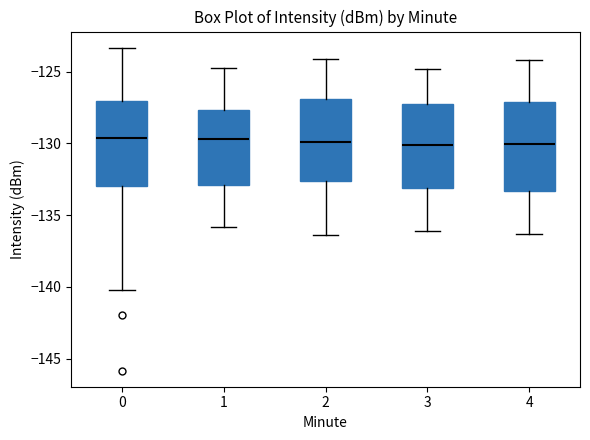

Reading left to right, transcribe this box plot: for each box, give where its median line is, the range the box spans, and where its two whiskers end, as read against the y-axis. The values are not printed on the chart, so give them approximately, as read against the axis.

0: median -129.5, box -133.0 to -127.0, whiskers -140.0 to -123.5
1: median -129.5, box -133.0 to -127.5, whiskers -136.0 to -124.5
2: median -130.0, box -132.5 to -127.0, whiskers -136.5 to -124.0
3: median -130.0, box -133.0 to -127.0, whiskers -136.0 to -125.0
4: median -130.0, box -133.5 to -127.0, whiskers -136.5 to -124.0